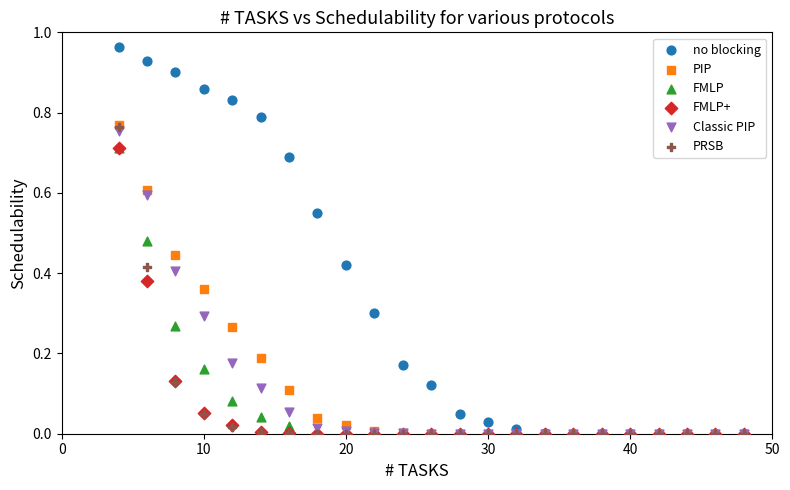

What are all the series names shown in the legend?

no blocking, PIP, FMLP, FMLP+, Classic PIP, PRSB